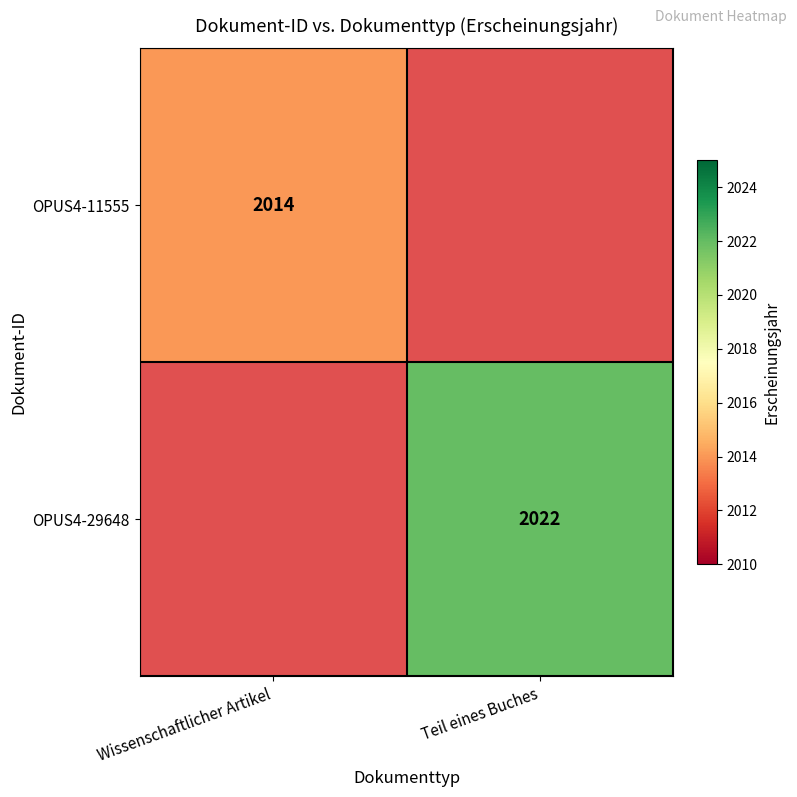

How many series are shown in this chart?

2